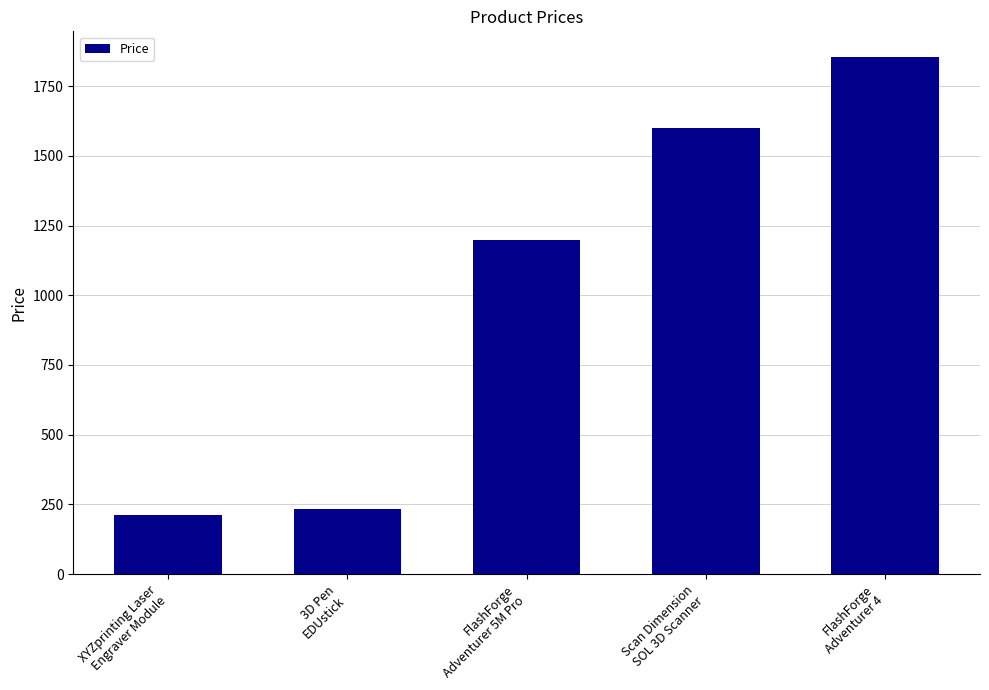

What is the maximum value shown in the chart?

1854.0